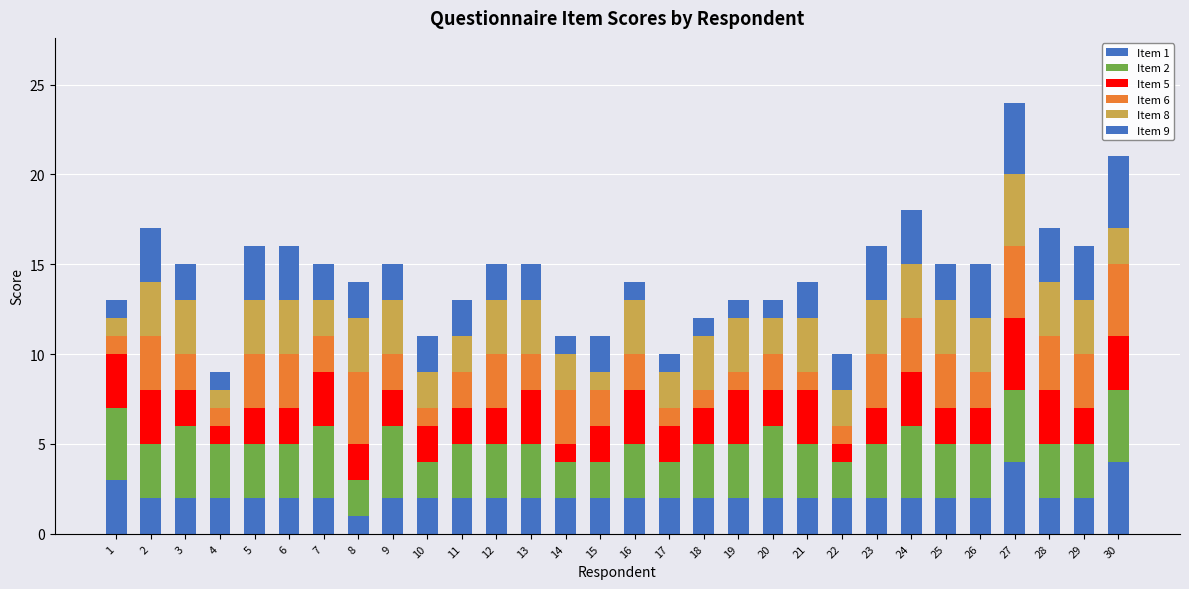

Are the bars horizontal?

No